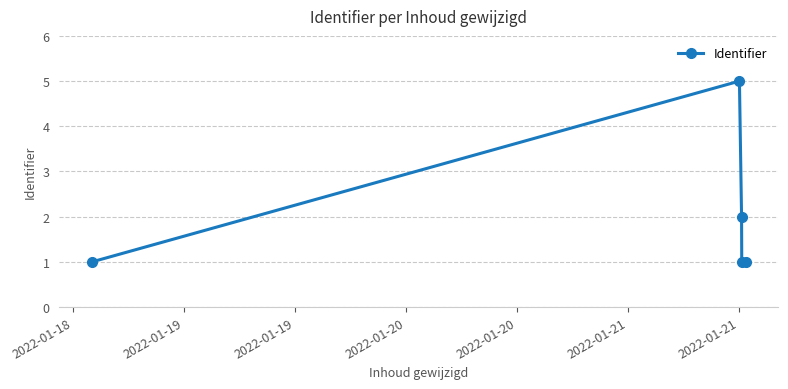

Reading left to right, what are all the values shown in this chart?

1	5	2	1	1